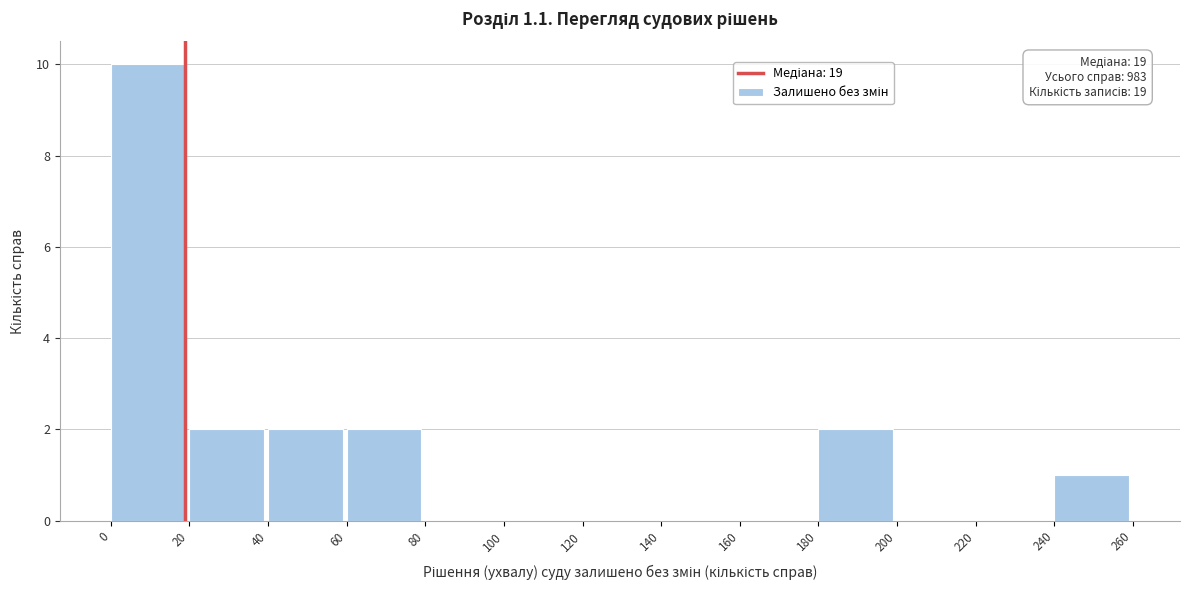

Which range on the x-axis has the tallest bar?

0 to 20